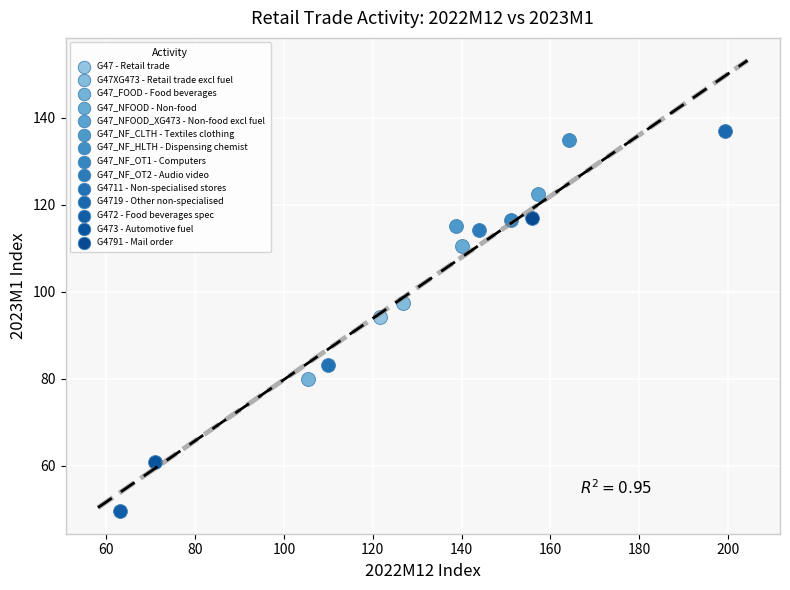

What are all the series names shown in the legend?

G47 - Retail trade, G47XG473 - Retail trade excl fuel, G47_FOOD - Food beverages, G47_NFOOD - Non-food, G47_NFOOD_XG473 - Non-food excl fuel, G47_NF_CLTH - Textiles clothing, G47_NF_HLTH - Dispensing chemist, G47_NF_OT1 - Computers, G47_NF_OT2 - Audio video, G4711 - Non-specialised stores, G4719 - Other non-specialised, G472 - Food beverages spec, G473 - Automotive fuel, G4791 - Mail order